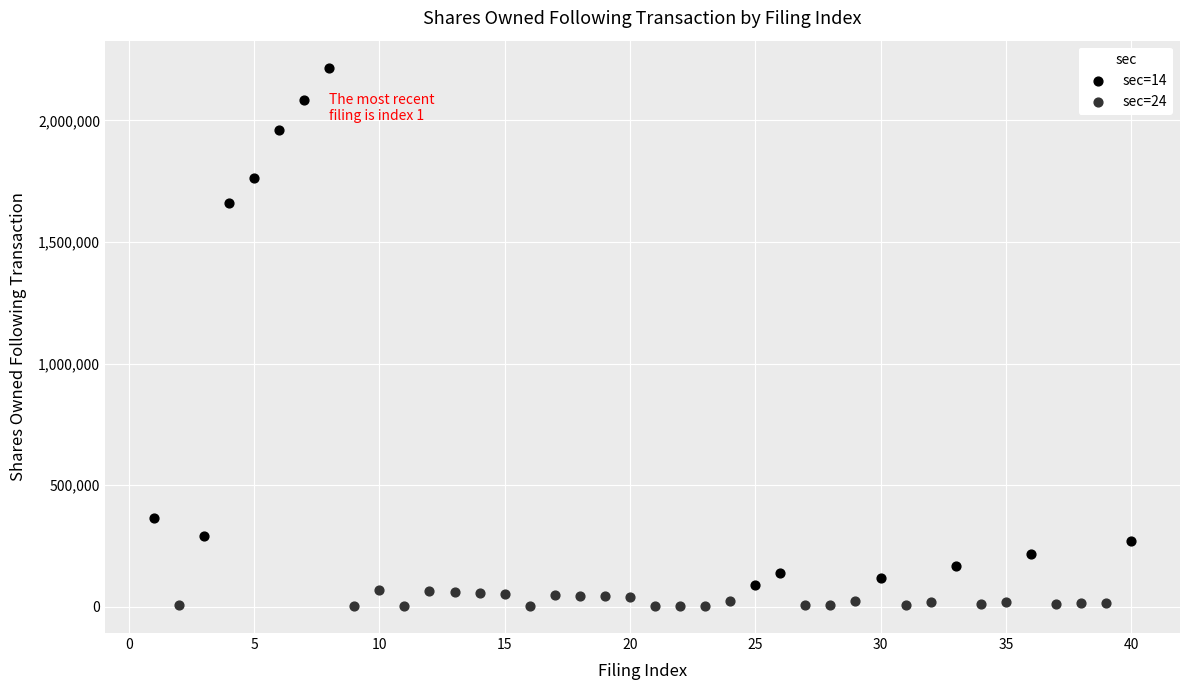

Which series has the largest Y range (max minus min)?

sec=14